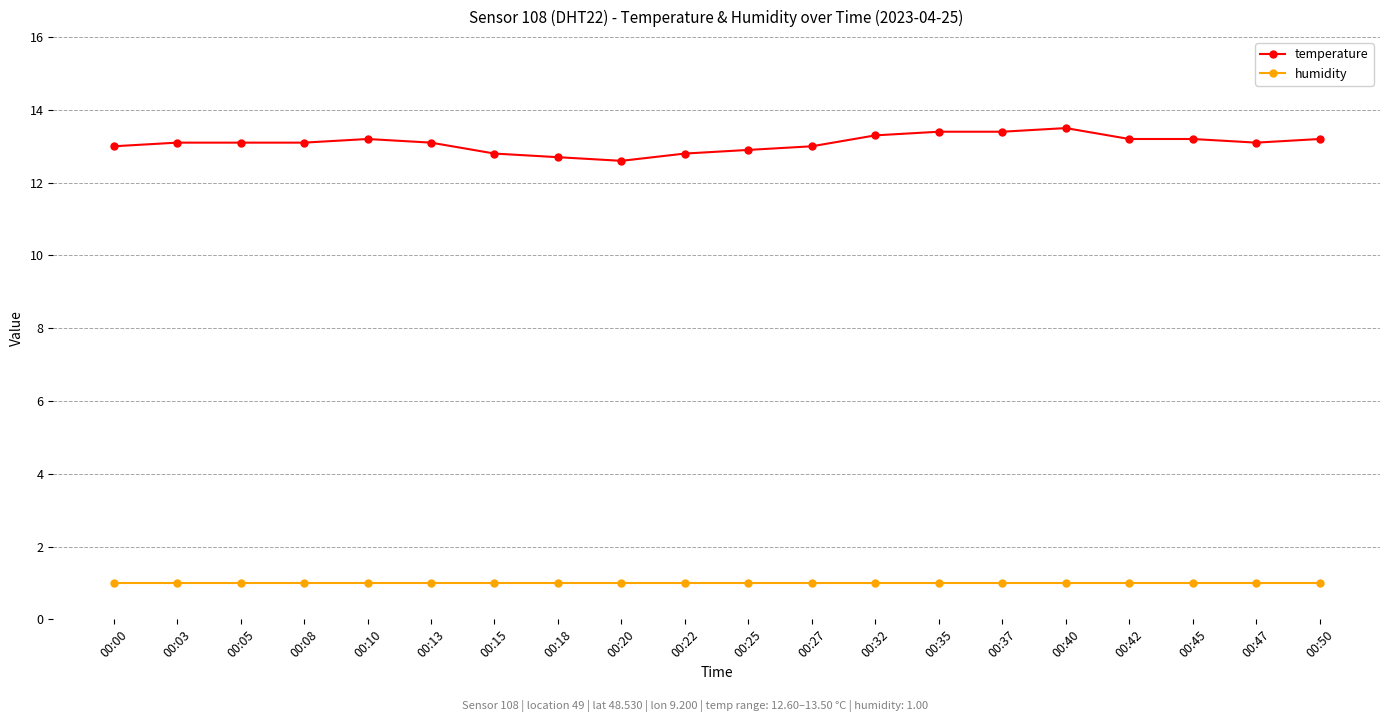

Read the humidity value at 00:47.

1.0